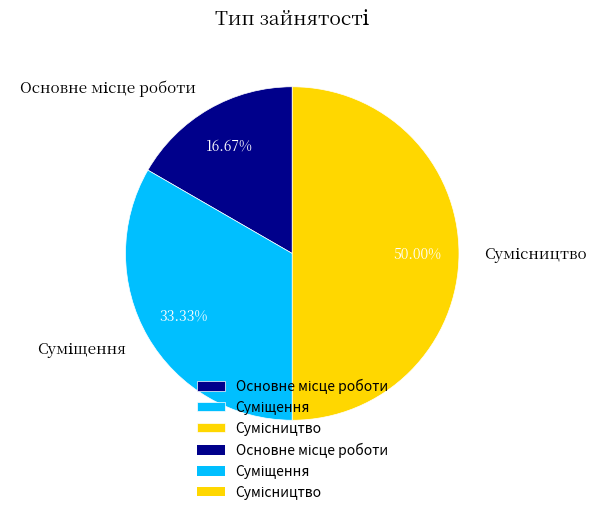

Which category has the smallest portion of the pie?

Основне місце роботи